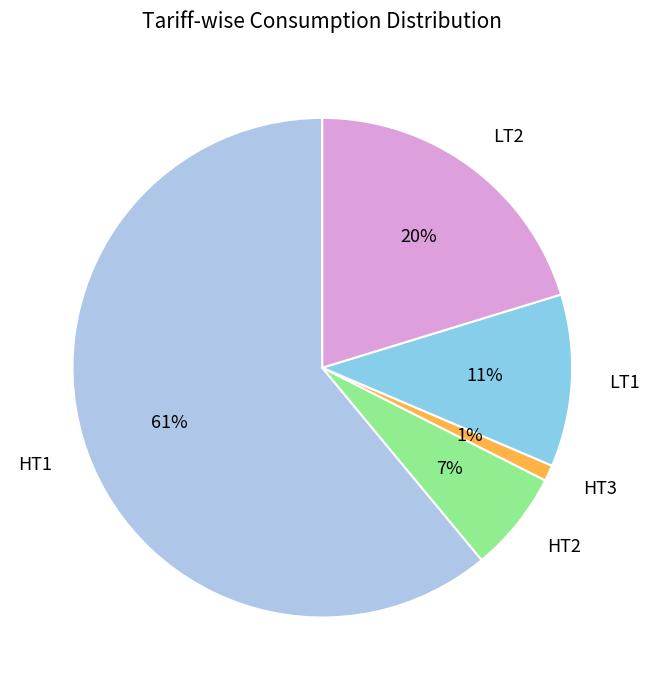

Count the number of slices in the pie.

5